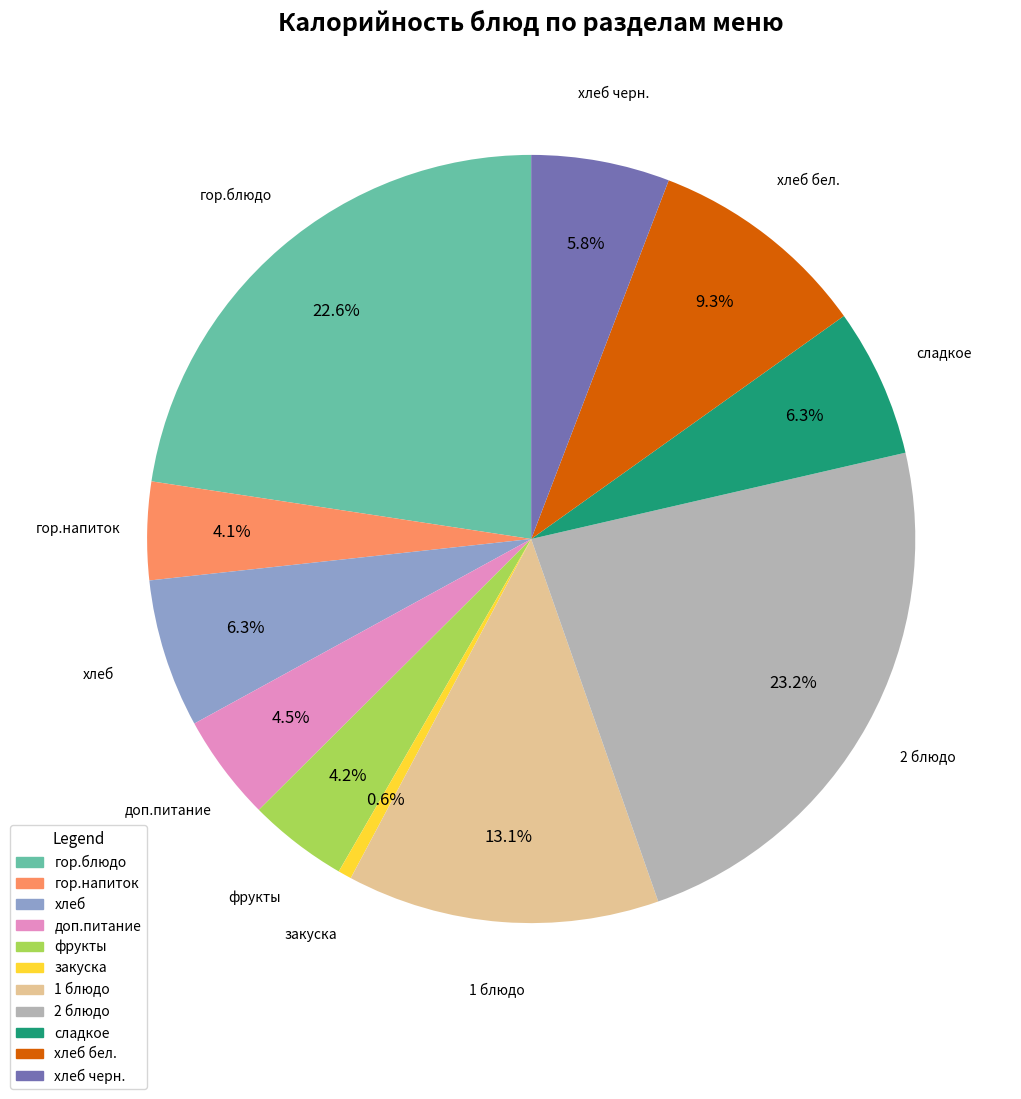

Does any single category account for the majority?

No